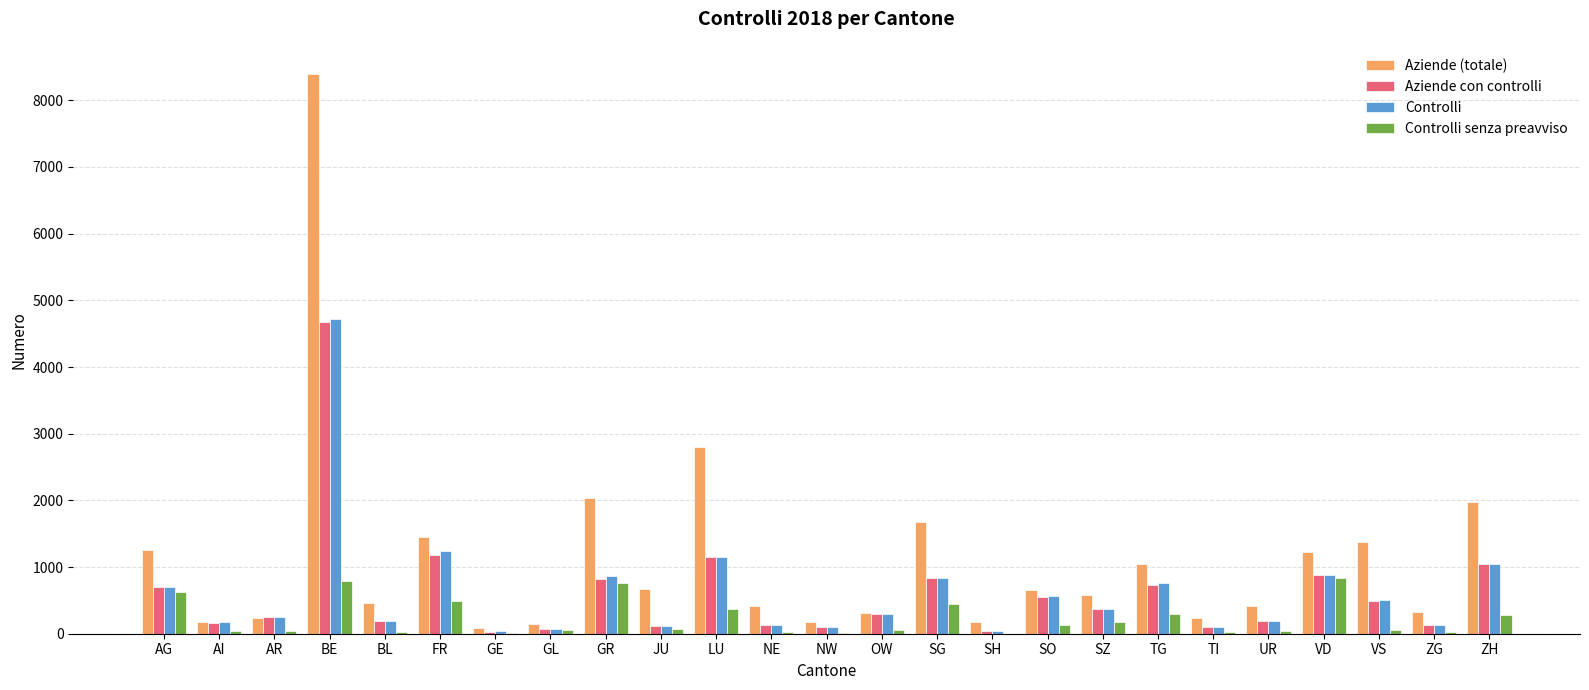

What is the difference between the Aziende (totale) values at SG and AI?

1497